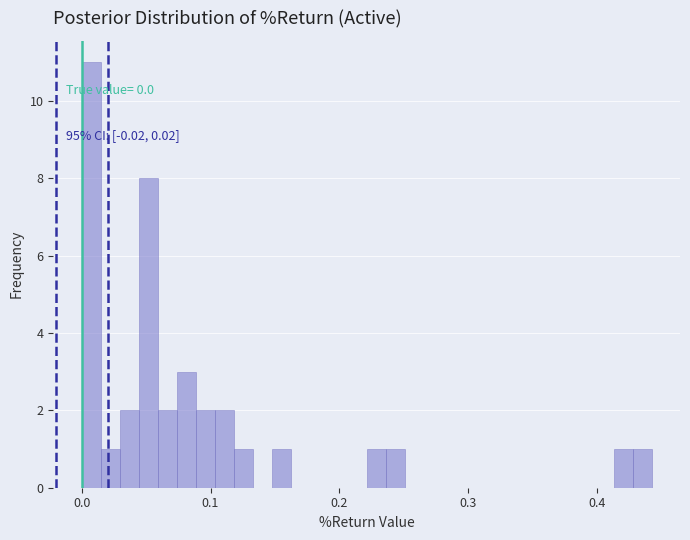

Around what value on the x-axis is the tallest bar? Give the approximate position of its centre, as read against the axis.

0.01